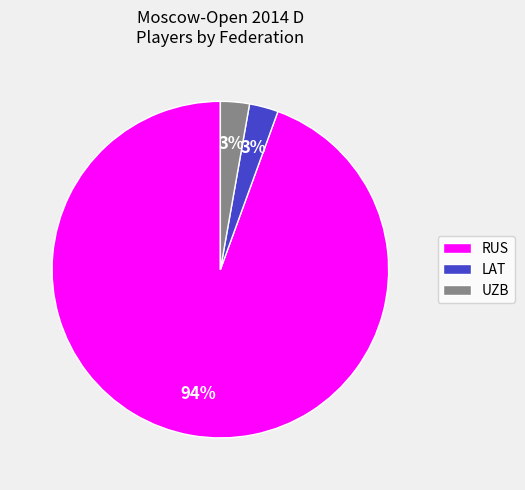

Which slice is the largest?

RUS